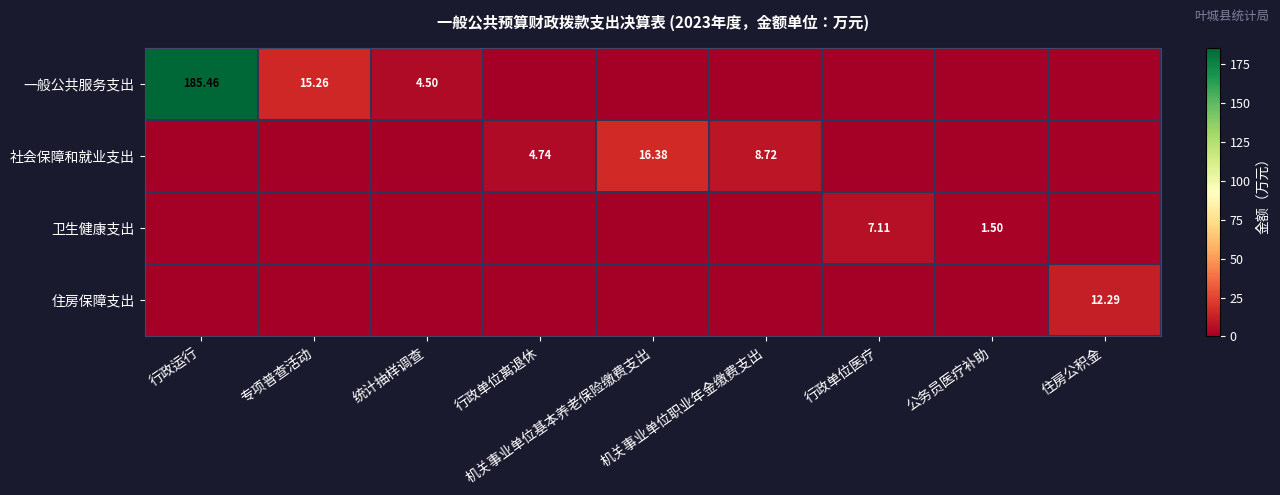

List the series in order of their peak value, lowest first.

卫生健康支出, 住房保障支出, 社会保障和就业支出, 一般公共服务支出